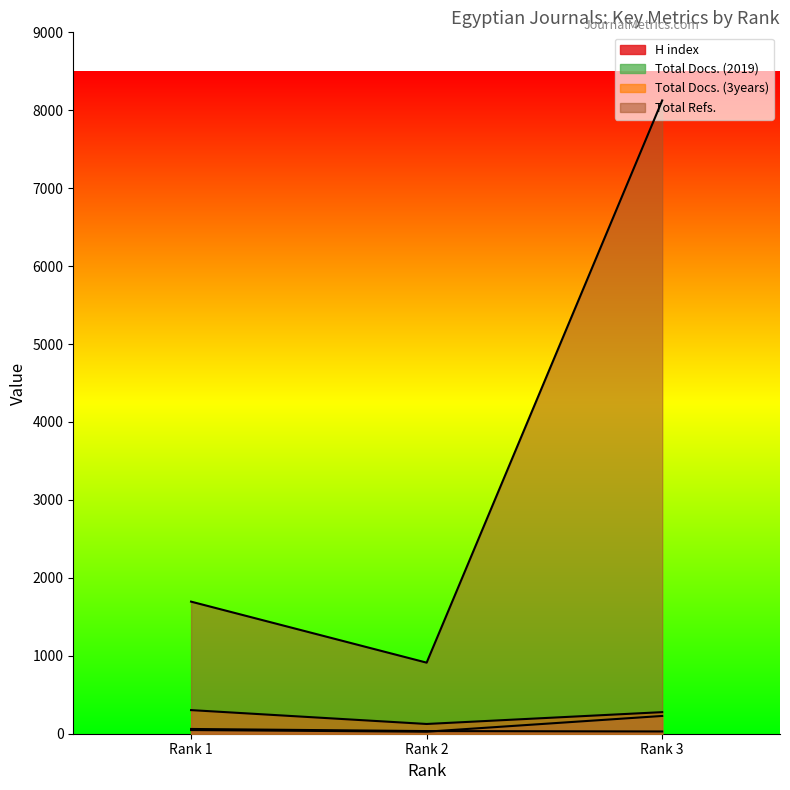

Which label corresponds to the smallest value in the chart?

Rank 2